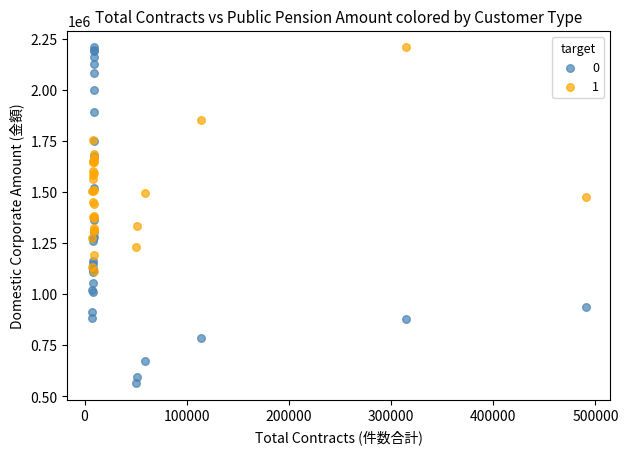

What are all the series names shown in the legend?

0, 1